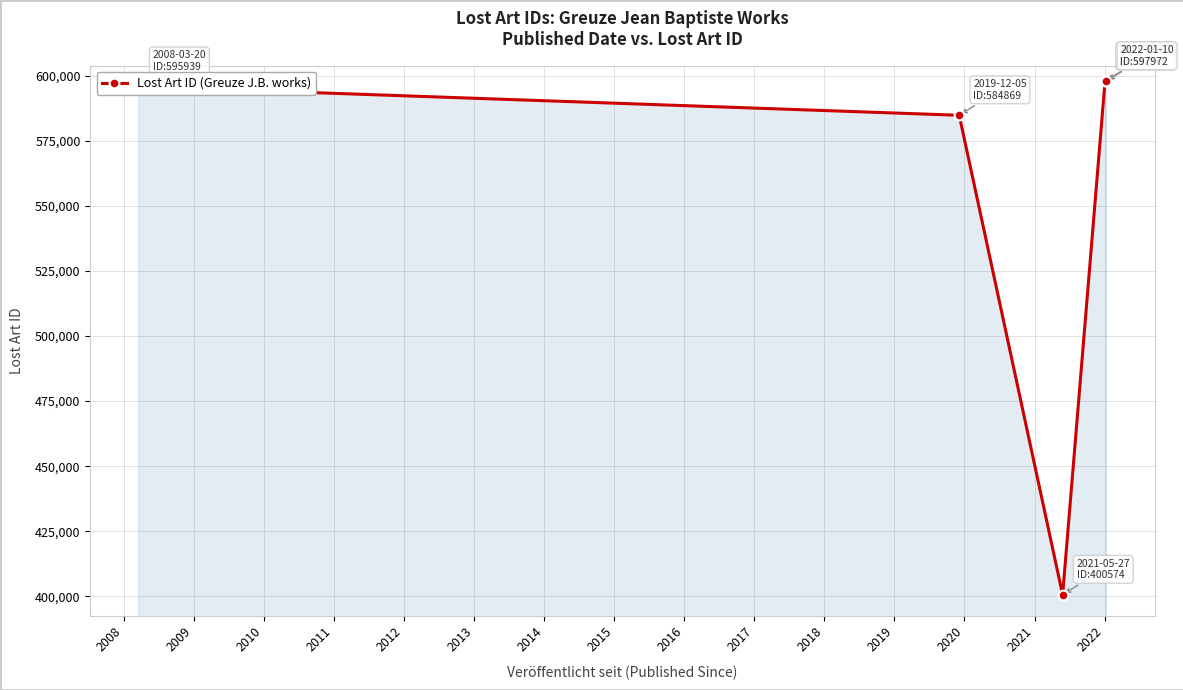

How many data points are less than 595939?

2